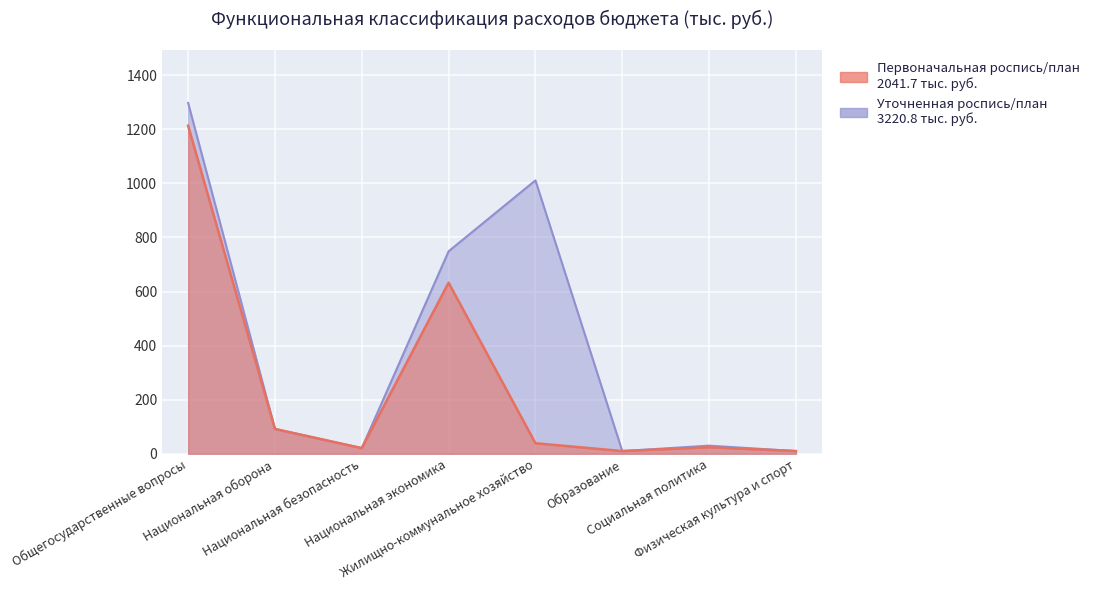

At which label does Первоначальная роспись/план first exceed 38?

Общегосударственные вопросы